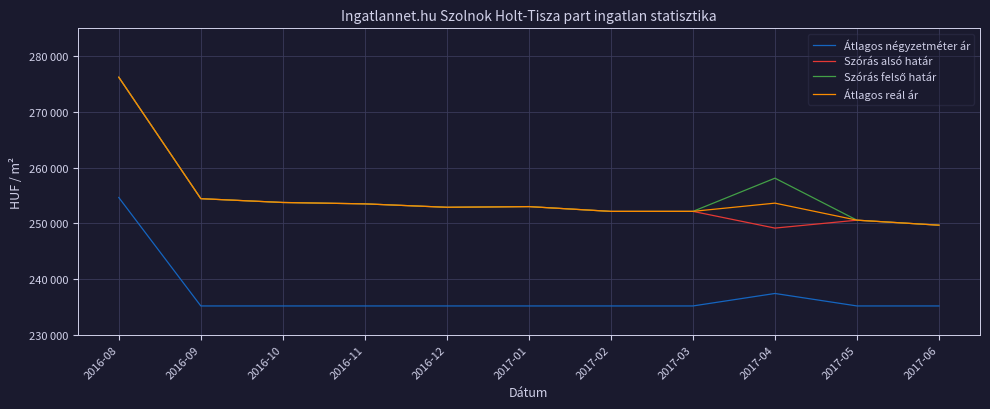

Rank the categories by Szórás alsó határ value from lowest to highest.

2017-04, 2017-06, 2017-05, 2017-02, 2017-03, 2016-12, 2017-01, 2016-11, 2016-10, 2016-09, 2016-08